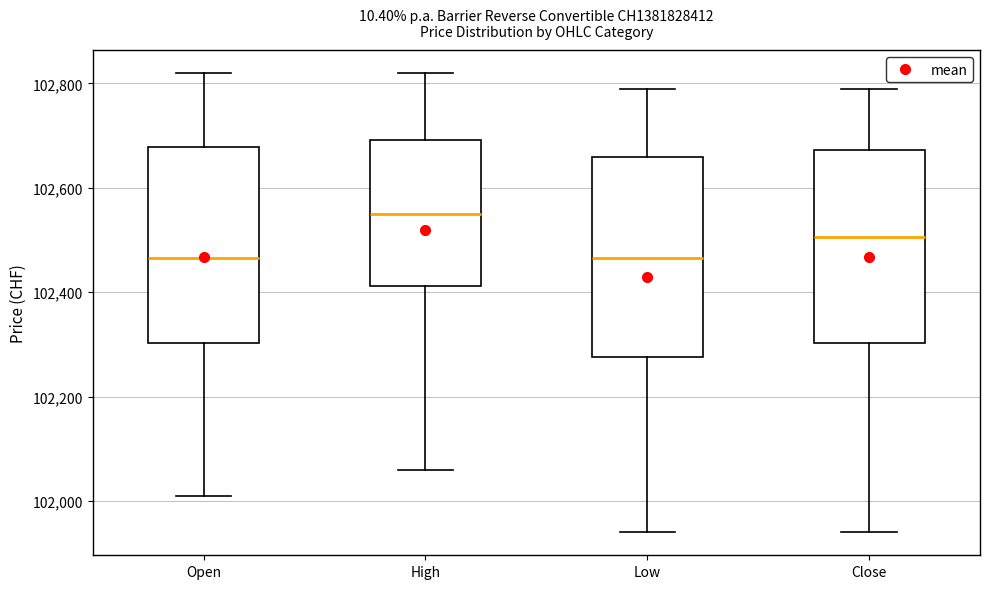

Where is the upper edge of the box for Low on the y-axis? The values are not printed on the chart, so give them approximately, as read against the axis.

102660